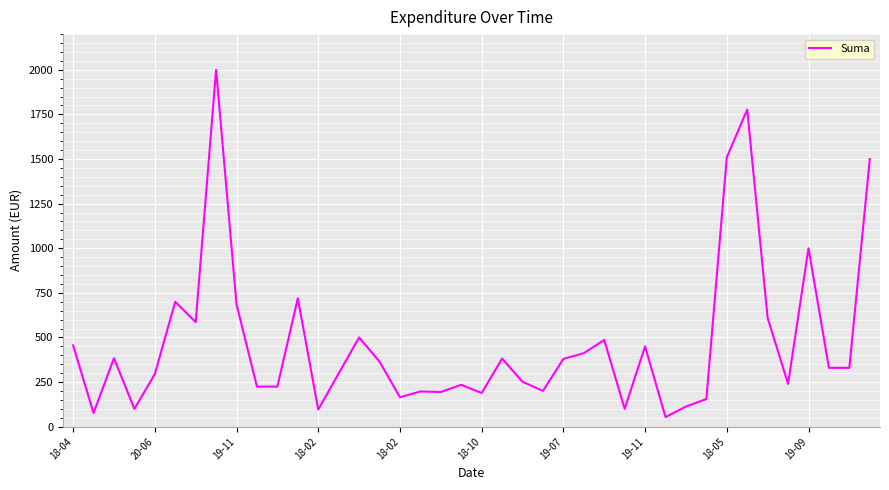

What is the difference between the maximum and minimum values?

1946.0